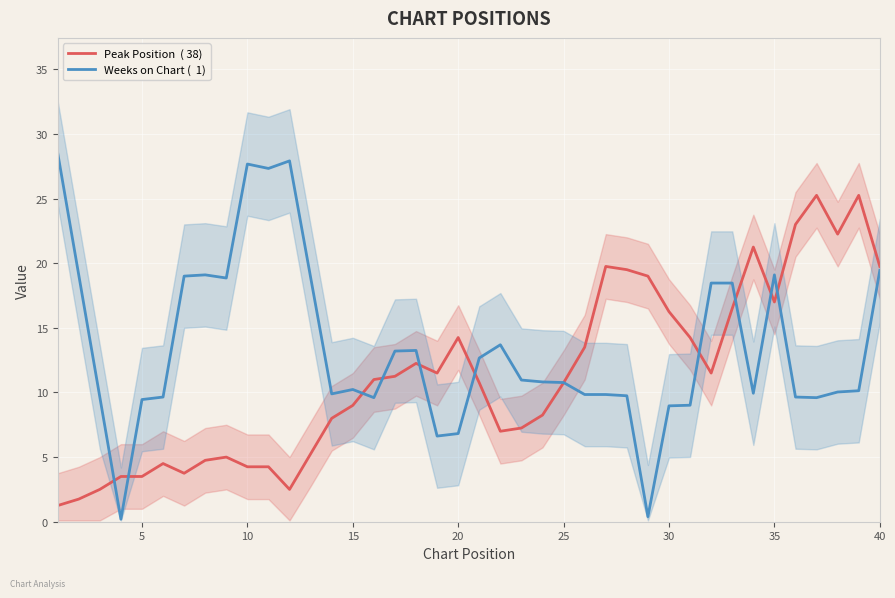

How many values in the Weeks on Chart (  1) series exceed 10?

23